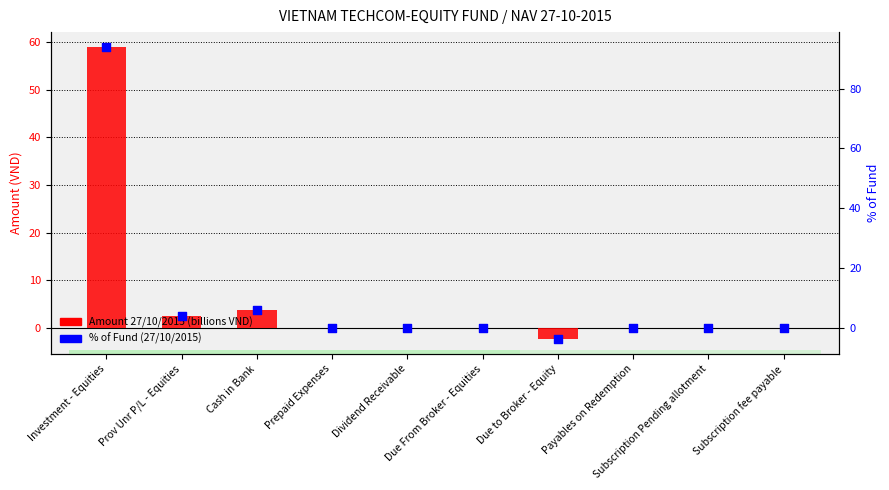

At which category is the sum across all series the highest?

Investment - Equities